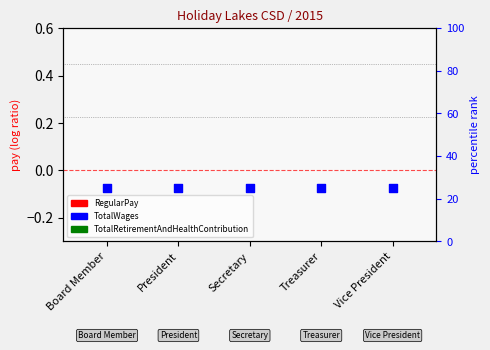

What are all the series names shown in the legend?

RegularPay, TotalRetirementAndHealthContribution, TotalWages